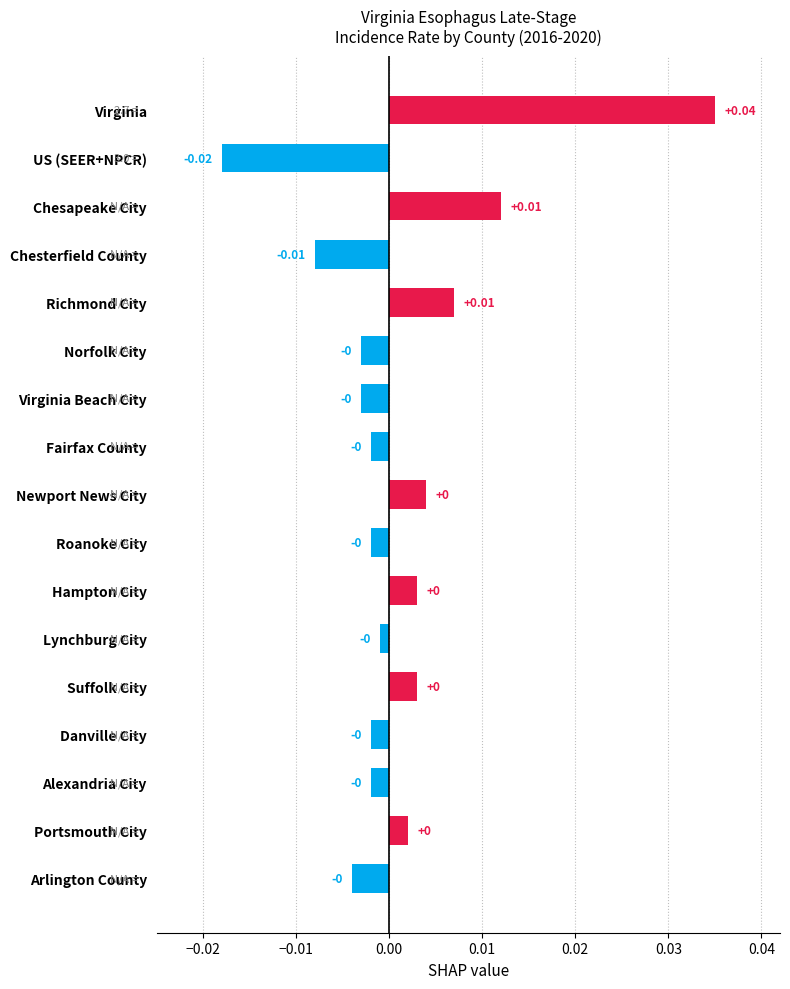

Which label corresponds to the largest value in the chart?

Virginia